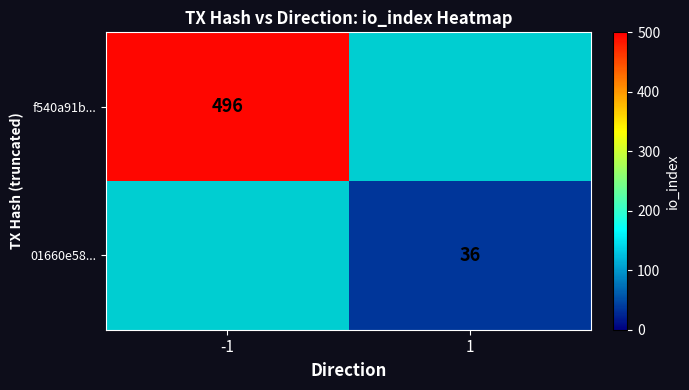

The value of 01660e58... at 1 is 36. True or false?

True